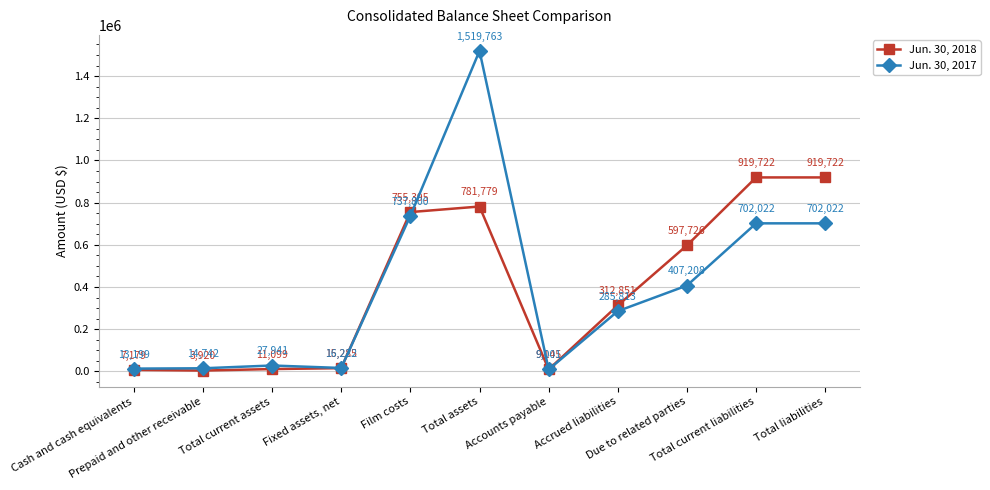

At how many categories does at least one series exceed 208694?

6